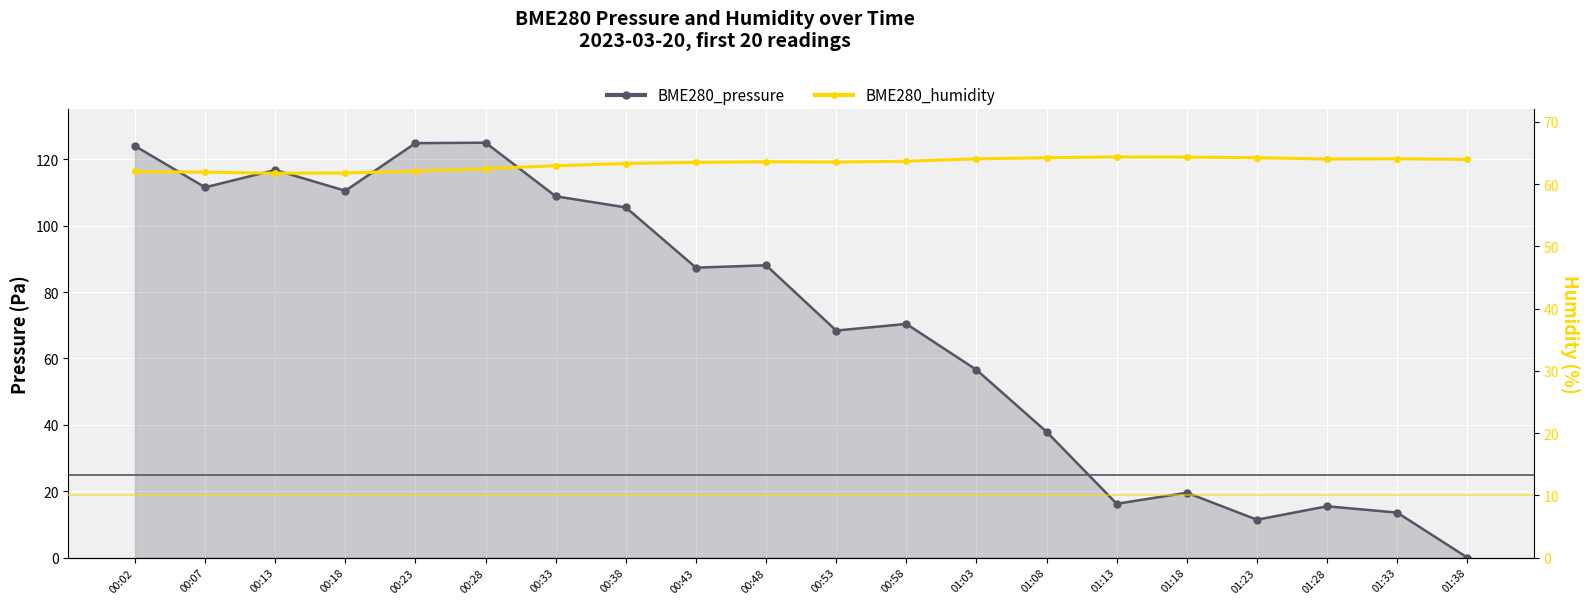

What is the value of the BME280_humidity point at the 3rd from the left?

61.8